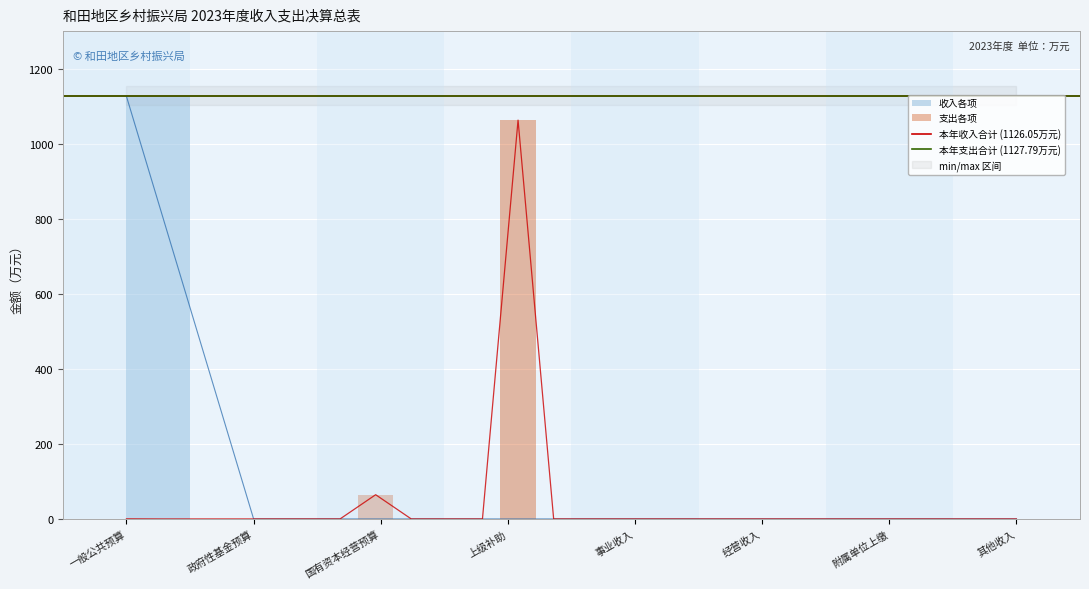

What is the maximum value shown in the chart?

1127.8